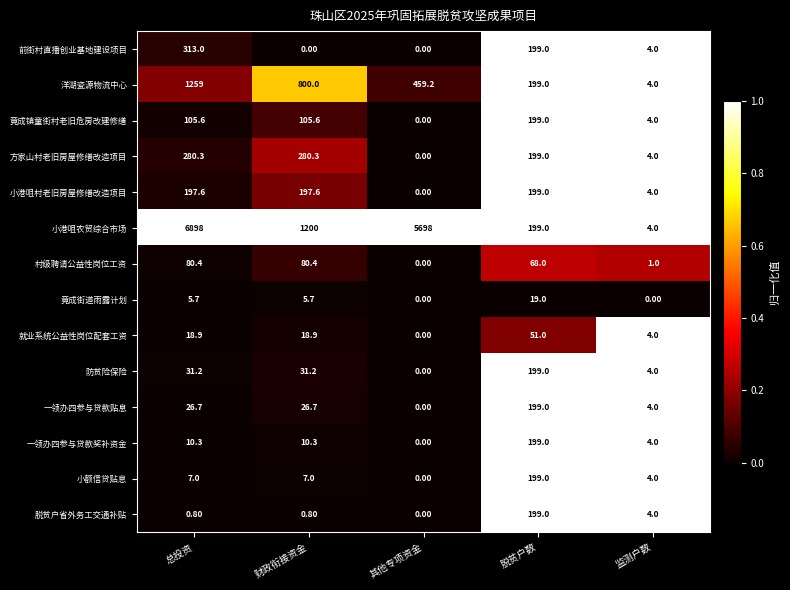

At which label does 小额信贷贴息 reach its peak?

脱贫户数